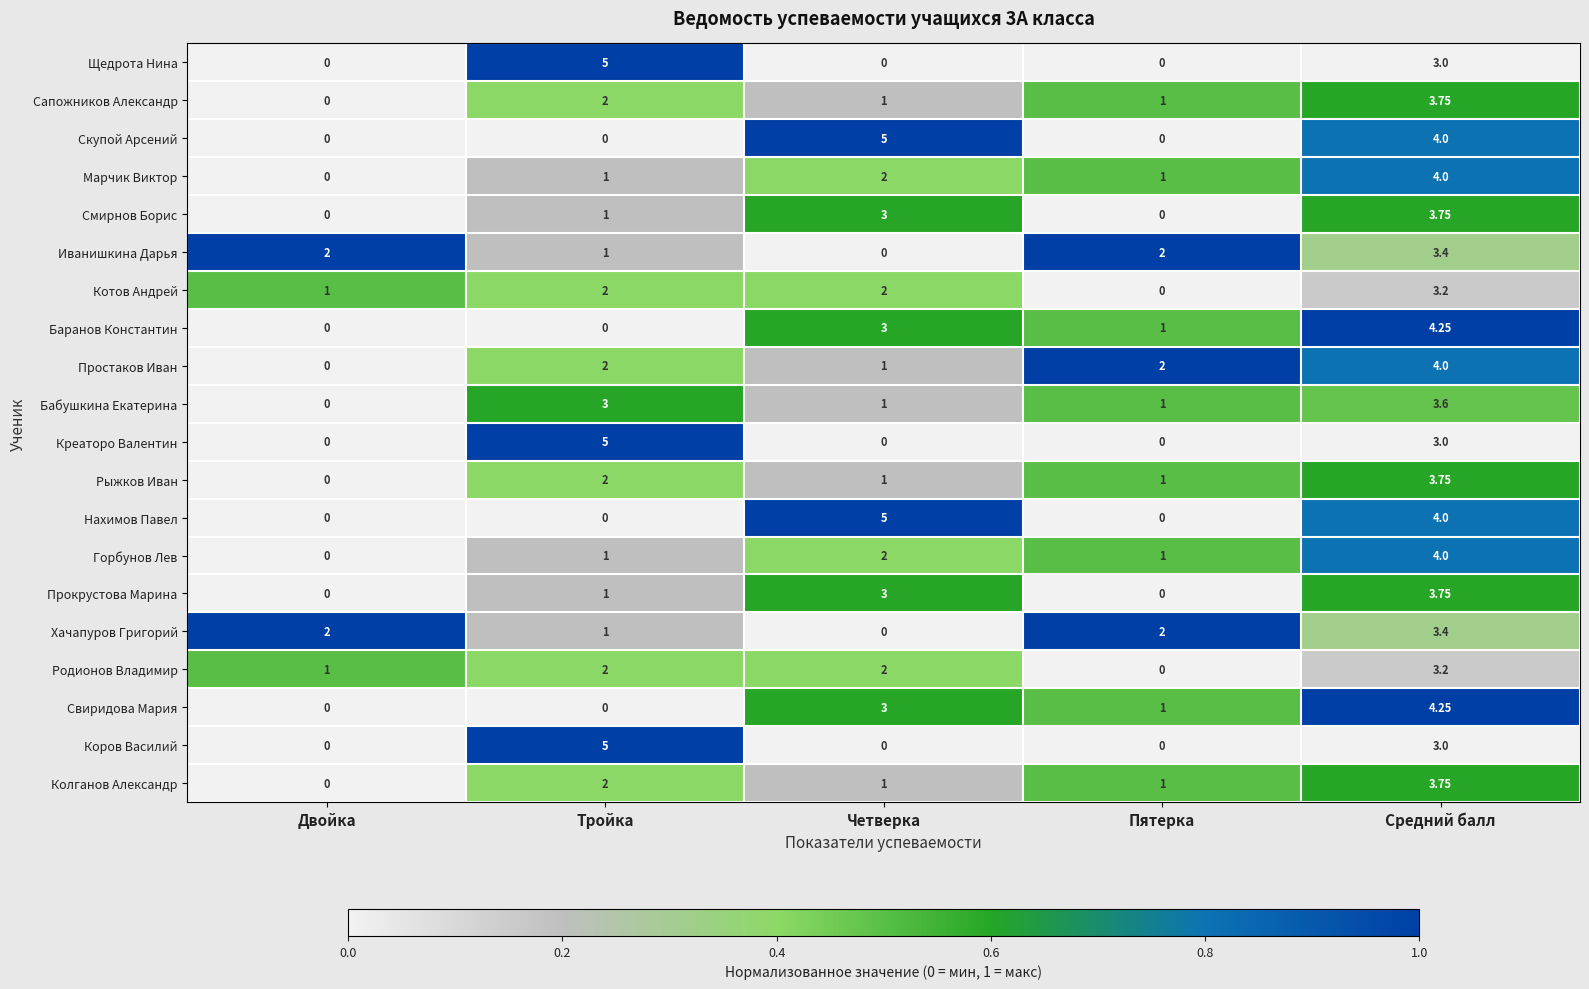

At which label is Креаторо Валентин closest to 2?

Средний балл